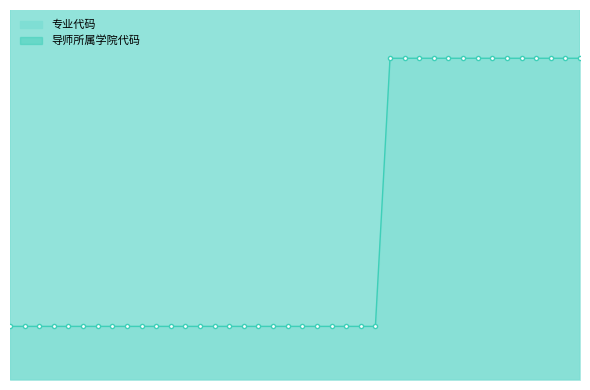

Count the number of data series in this chart.

2